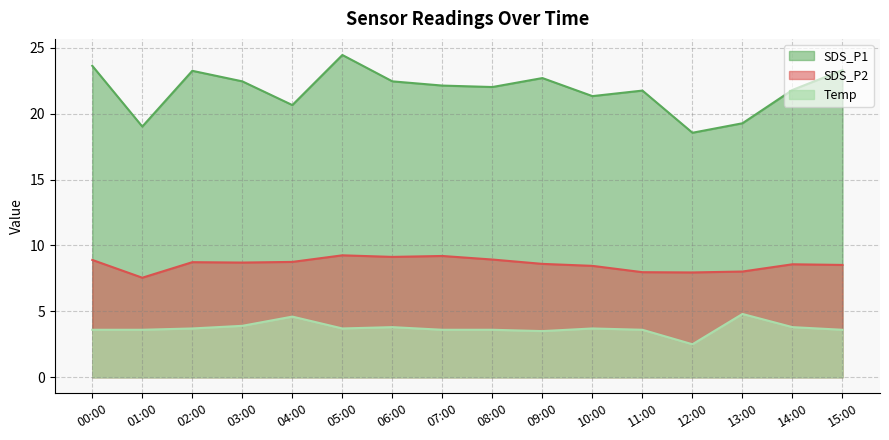

True or false: SDS_P2 has a value of 14.3 at 02:00.

False